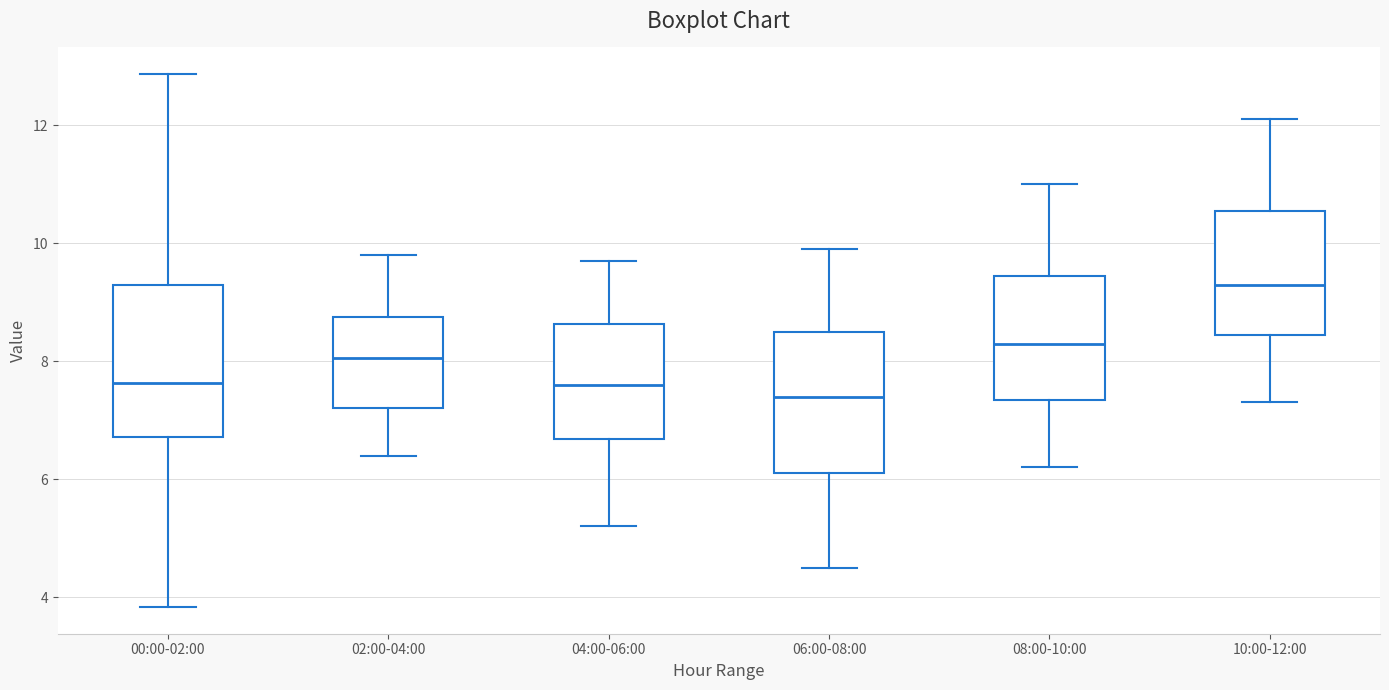

Reading left to right, read every box against the y-axis: the position of its median line, the range the box covers, and the ends of its whiskers. The values are not printed on the chart, so give them approximately, as read against the axis.

00:00-02:00: median 7.6, box 6.8 to 9.4, whiskers 3.8 to 12.8
02:00-04:00: median 8.0, box 7.2 to 8.8, whiskers 6.4 to 9.8
04:00-06:00: median 7.6, box 6.6 to 8.6, whiskers 5.2 to 9.8
06:00-08:00: median 7.4, box 6.2 to 8.6, whiskers 4.6 to 10.0
08:00-10:00: median 8.4, box 7.4 to 9.4, whiskers 6.2 to 11.0
10:00-12:00: median 9.4, box 8.4 to 10.6, whiskers 7.4 to 12.2